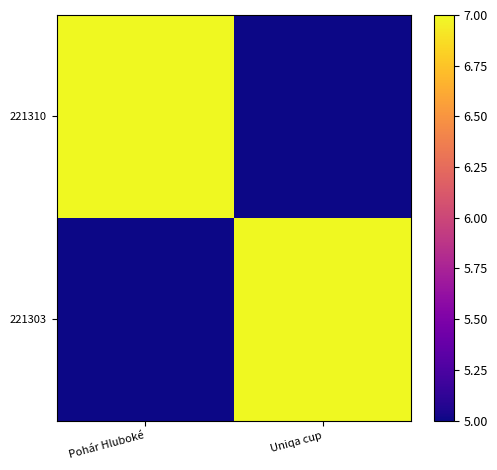

Reading left to right, list all the values displayed in this chart.

221310: Pohár Hluboké=7	Uniqa cup=5
221303: Pohár Hluboké=5	Uniqa cup=7